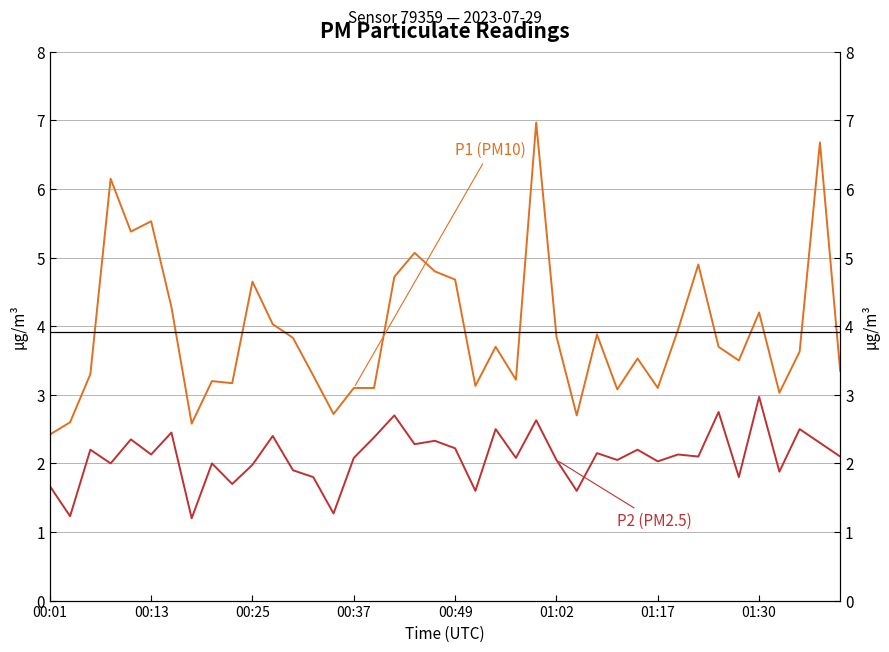

What is the difference between the highest and lowest values at 32?

2.8